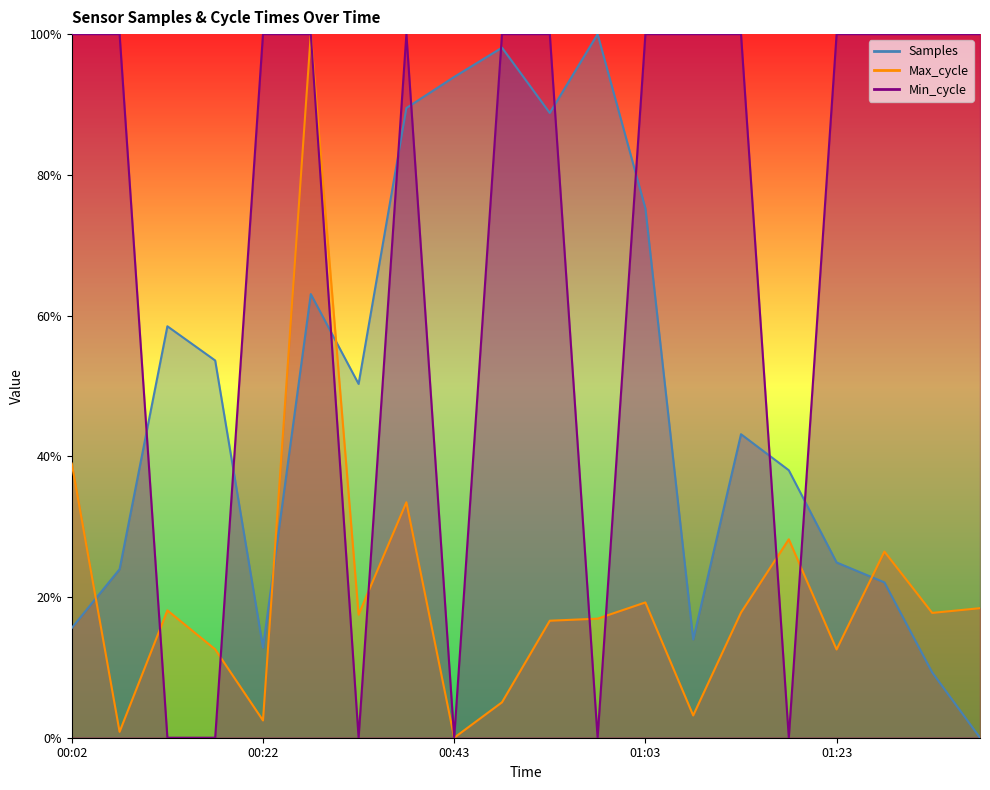

Which series has the largest total across all categories?

Min_cycle